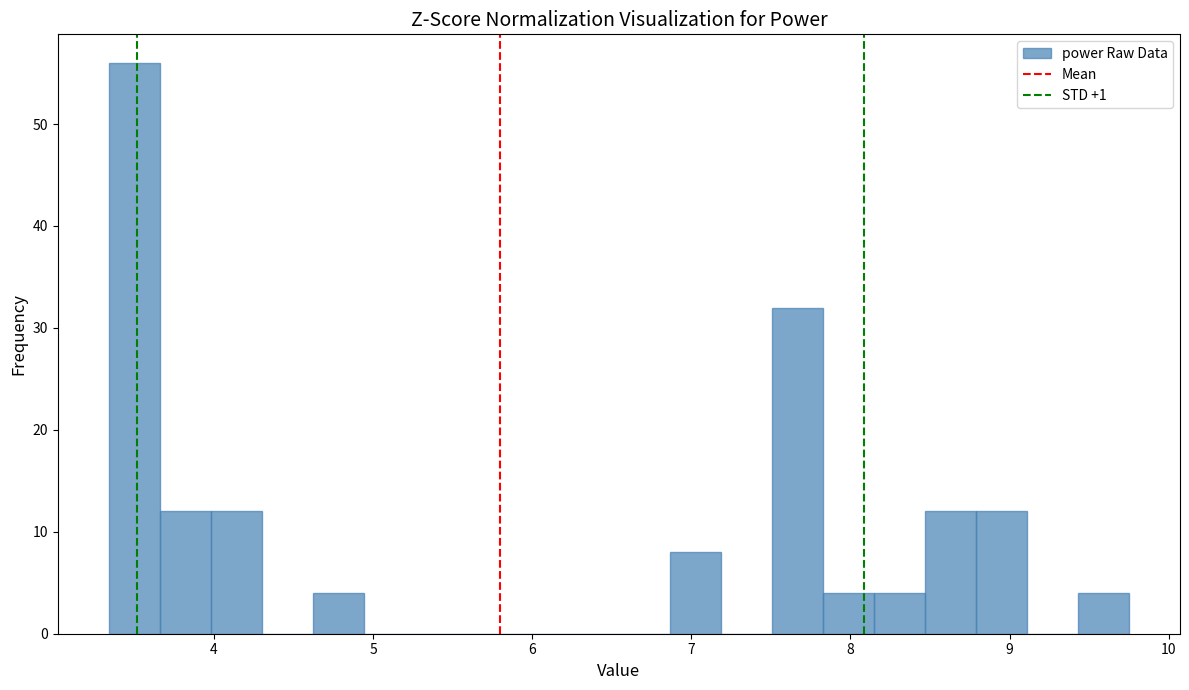

Around what value on the x-axis is the tallest bar? Give the approximate position of its centre, as read against the axis.

3.5